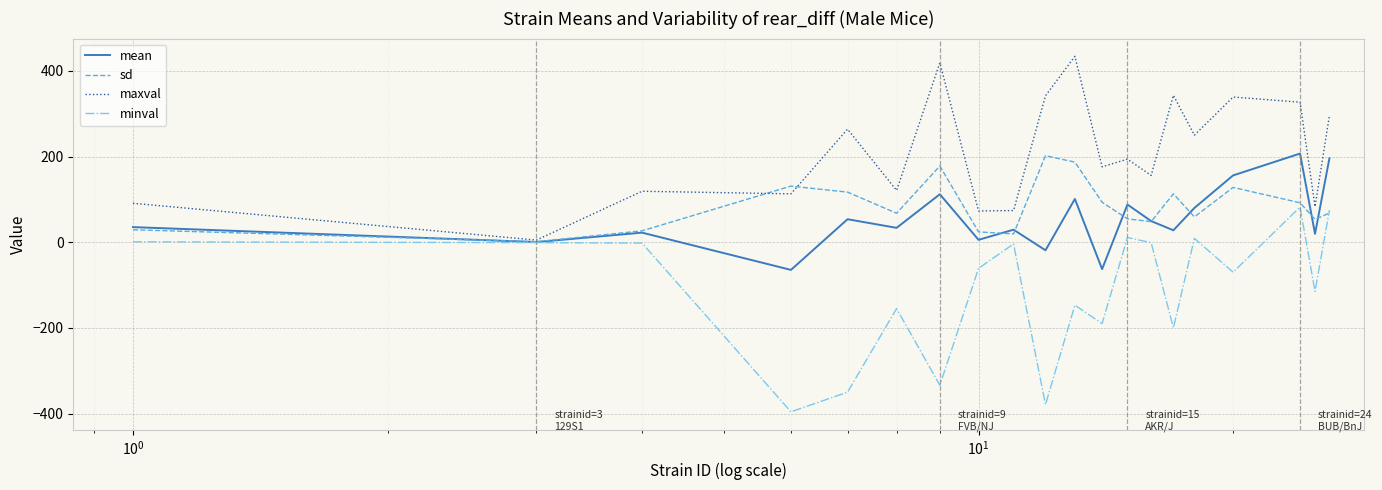

What is the greatest value displayed?

434.0